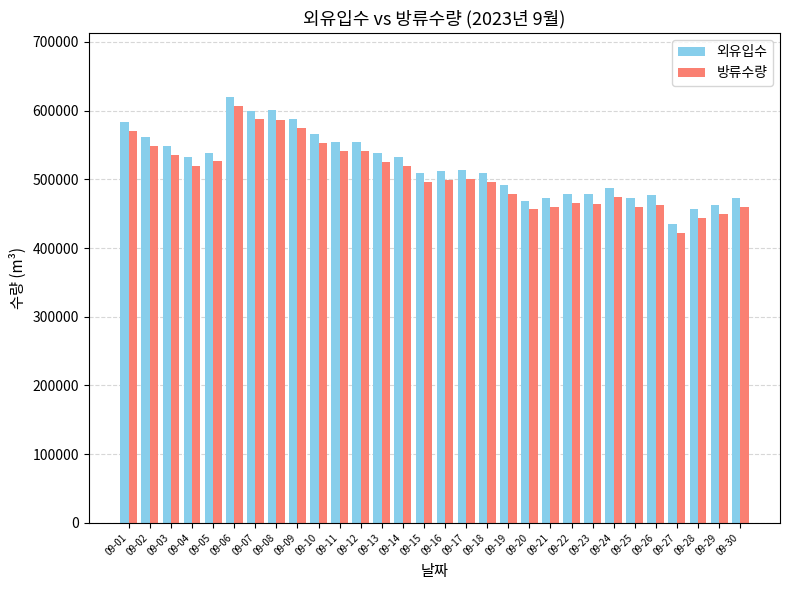

What is the spread (max minus min) of values at 09-01?

13685